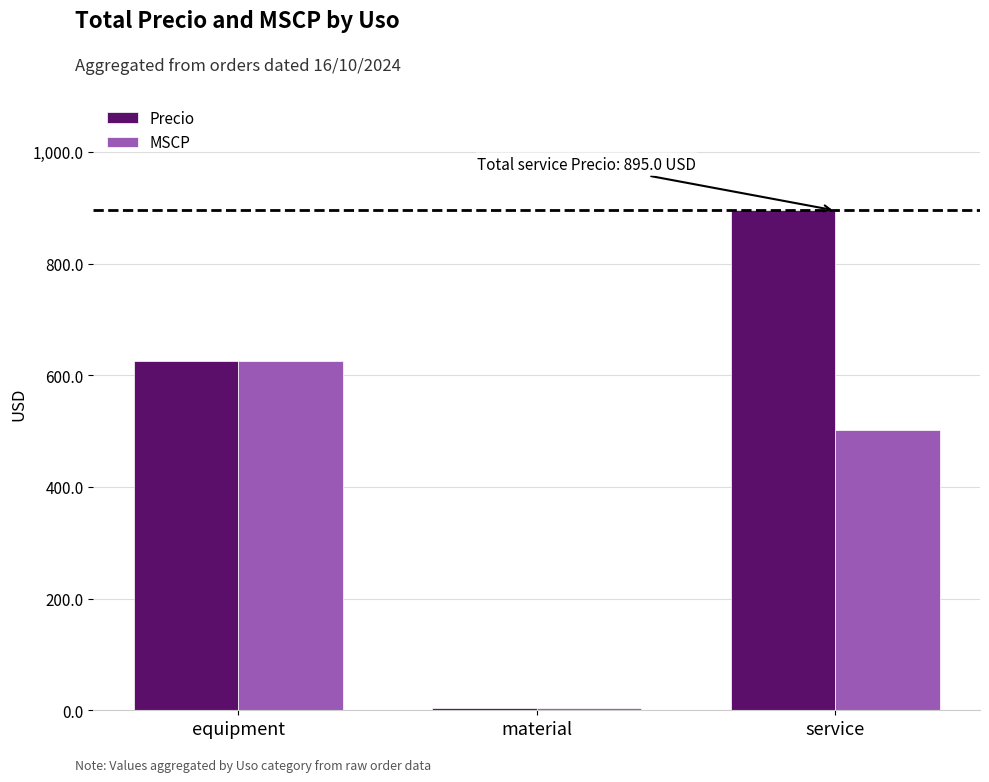

What is the sum of the Precio values at material and equipment?

628.4